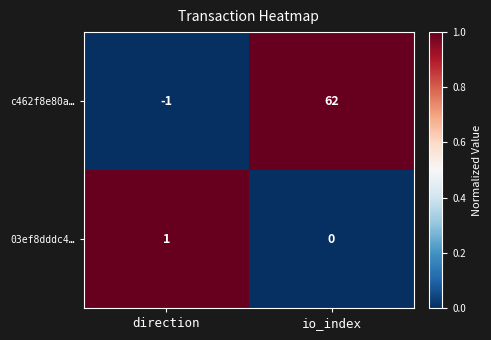

Which series has the largest range (max minus min)?

c462f8e80a…